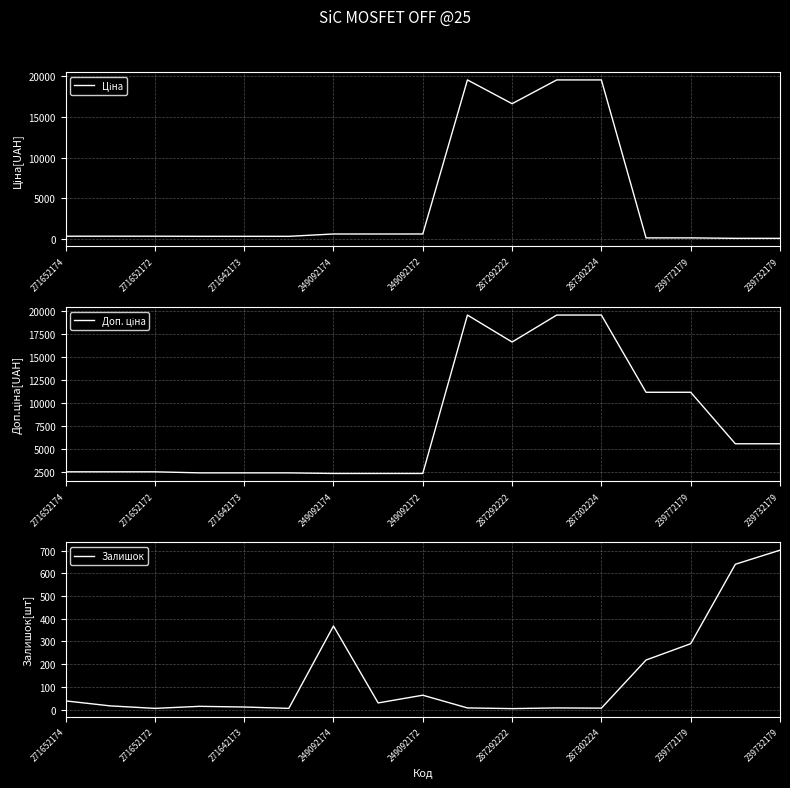

Is it true that Залишок equals 6 at 287302224?

True